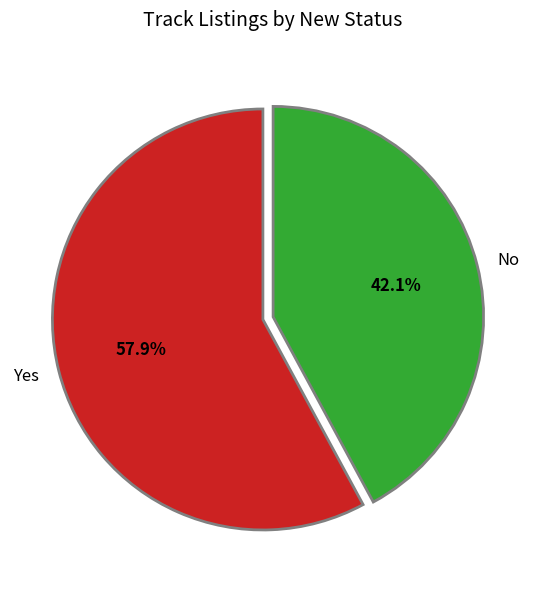

What is the largest slice in the pie chart?

Yes